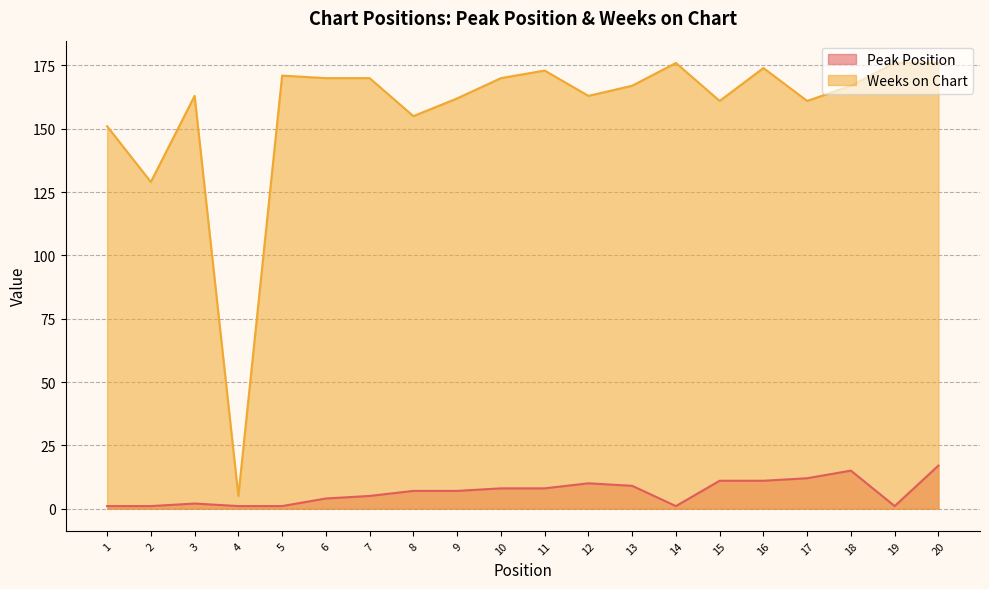

What is the difference between the Peak Position values at 19 and 20?

16